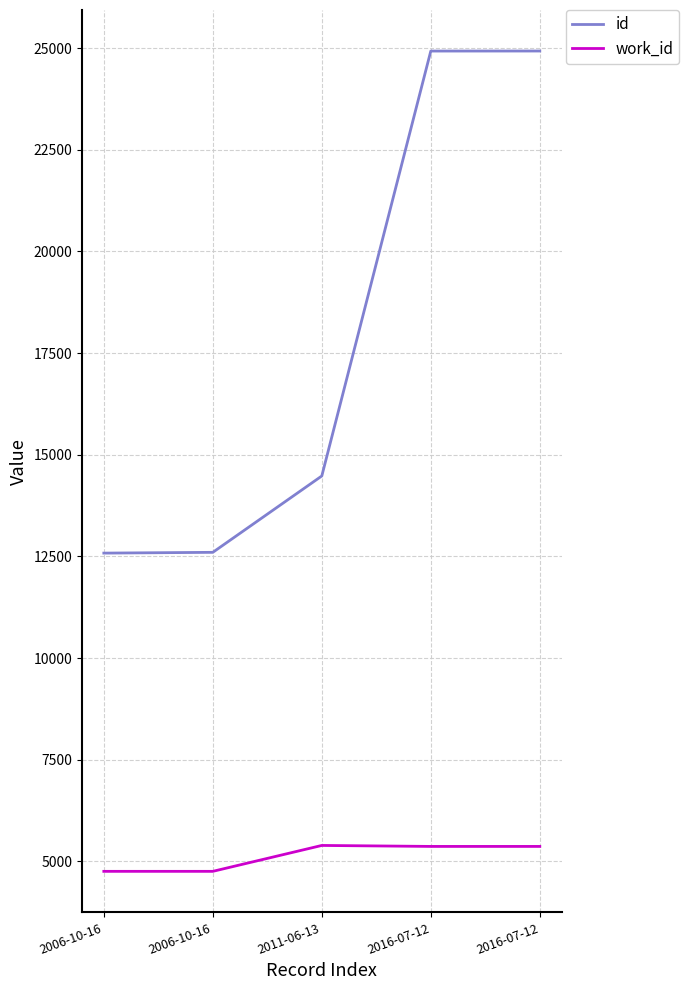

In work_id, how many points are higher than both neighbors (excluding endpoints)?

1